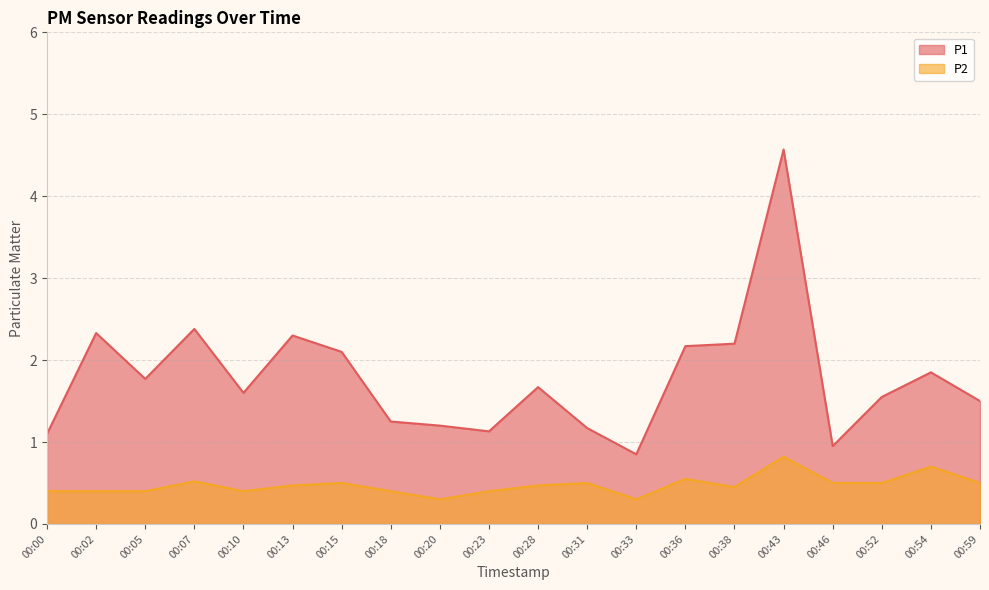

What is the minimum value for P1?

0.8